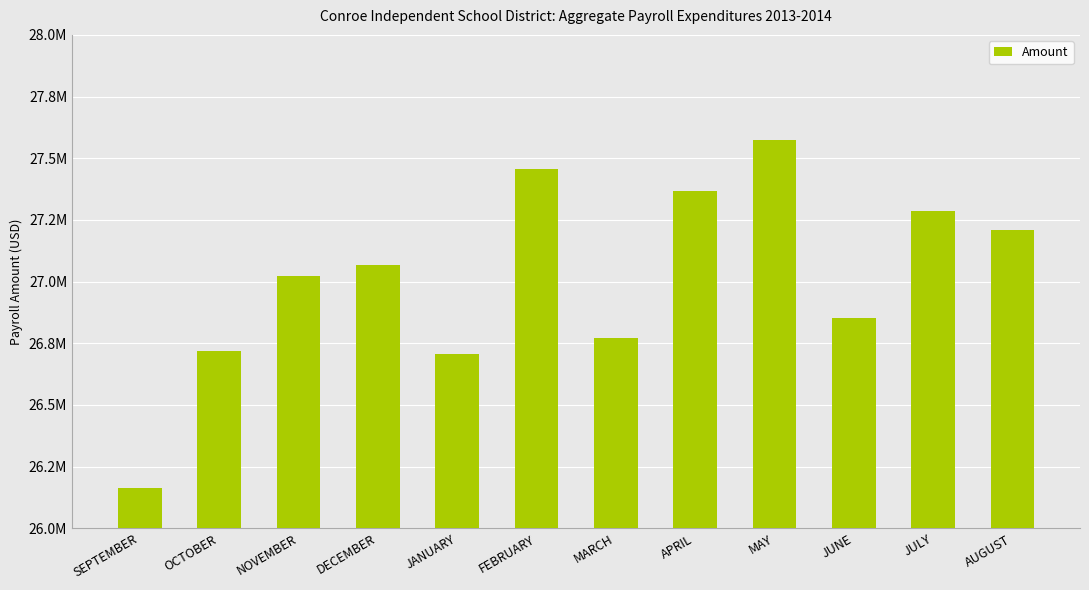

Are the bars horizontal?

No